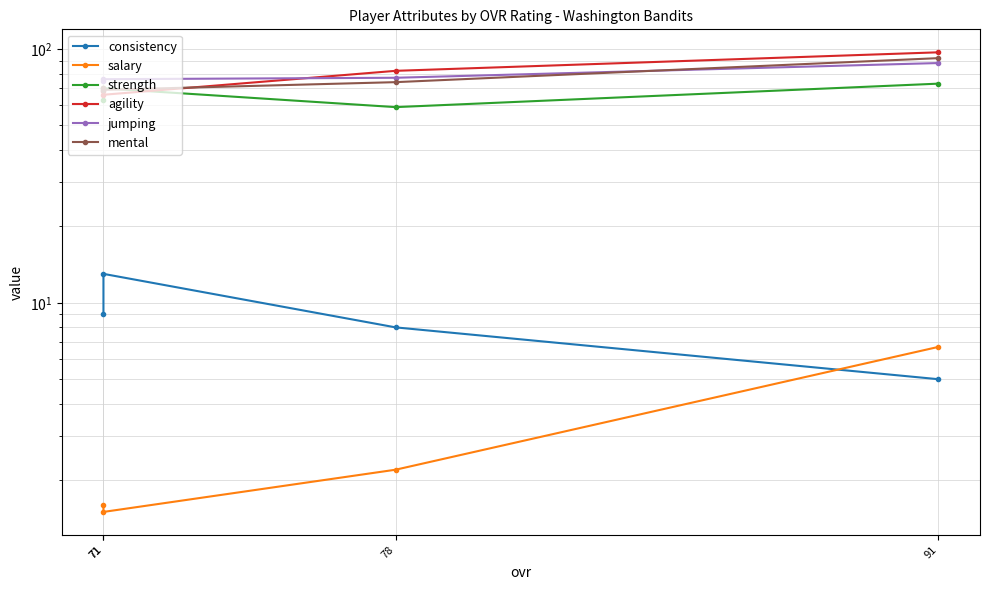

How many lines are shown in the chart?

6